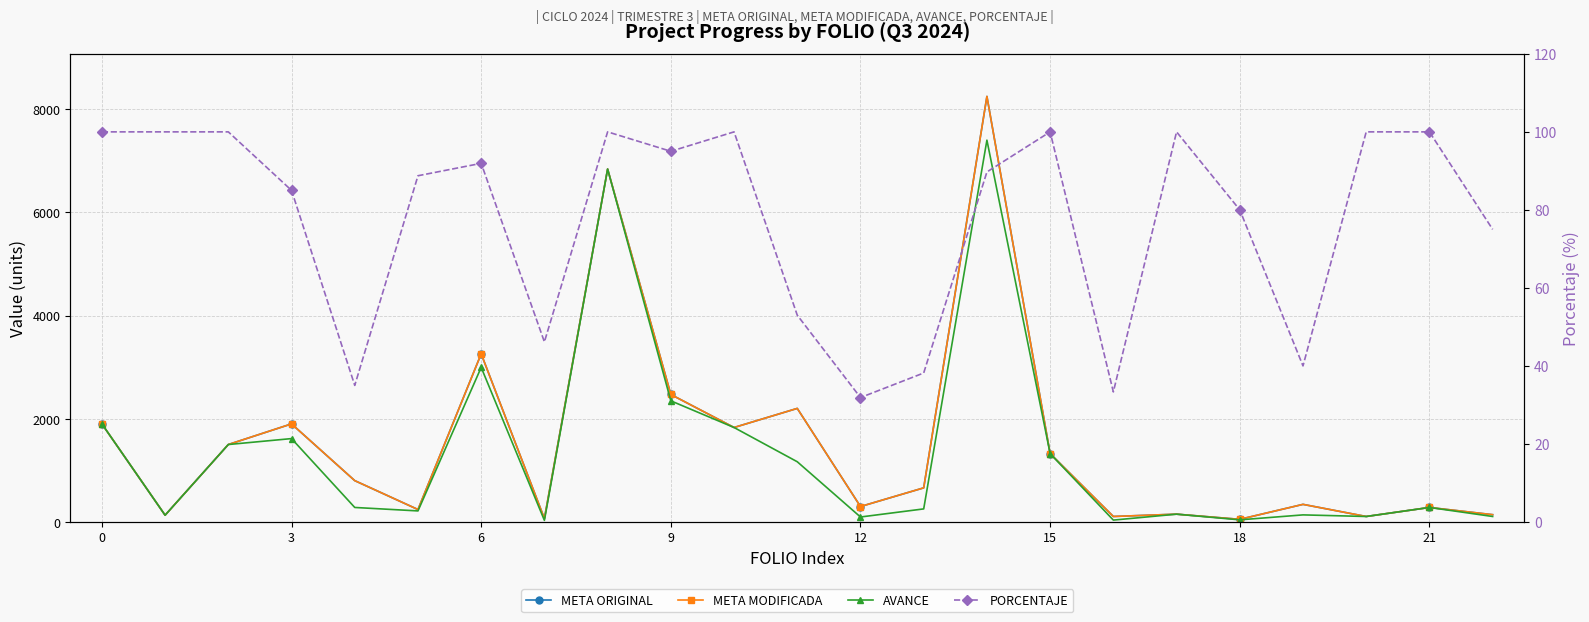

What are all the series names shown in the legend?

META ORIGINAL, META MODIFICADA, AVANCE, PORCENTAJE